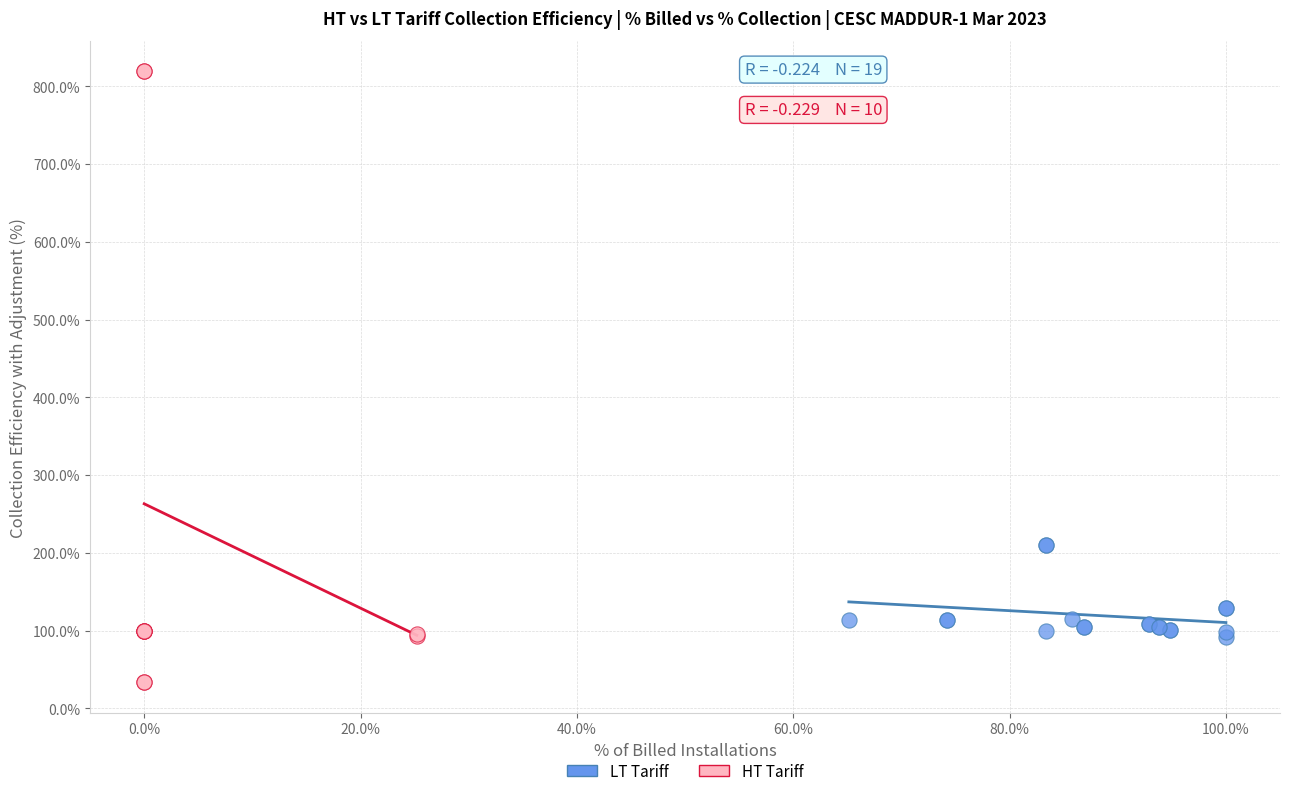

Which series contains the lowest Y value?

HT Tariff